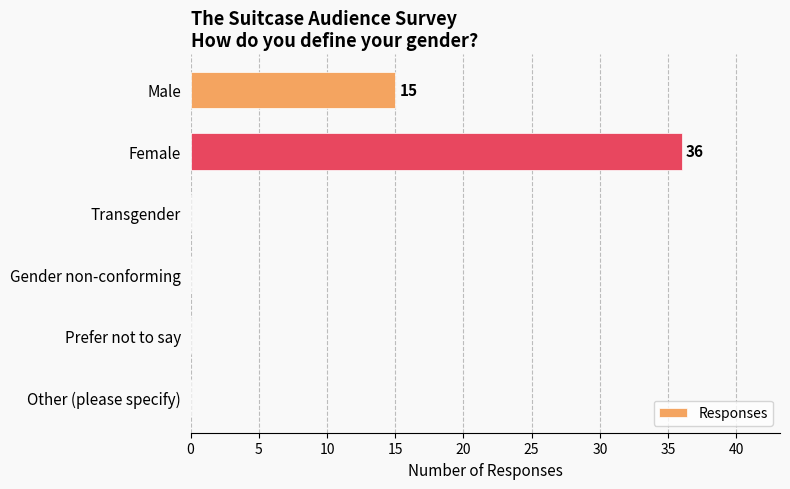

The chart shows a value of 56 at Female. True or false?

False